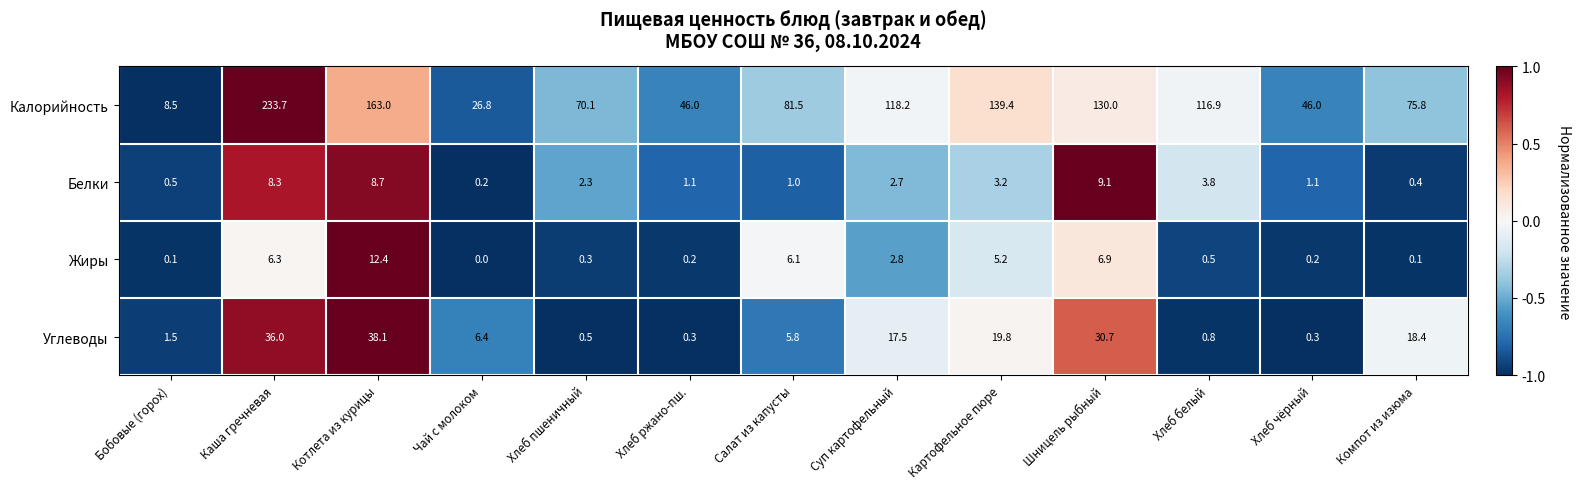

Which series has the largest total across all categories?

Калорийность